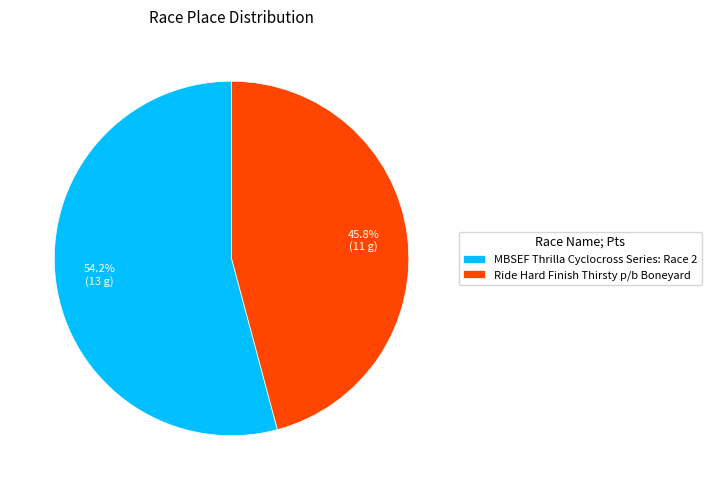

Count the number of slices in the pie.

2